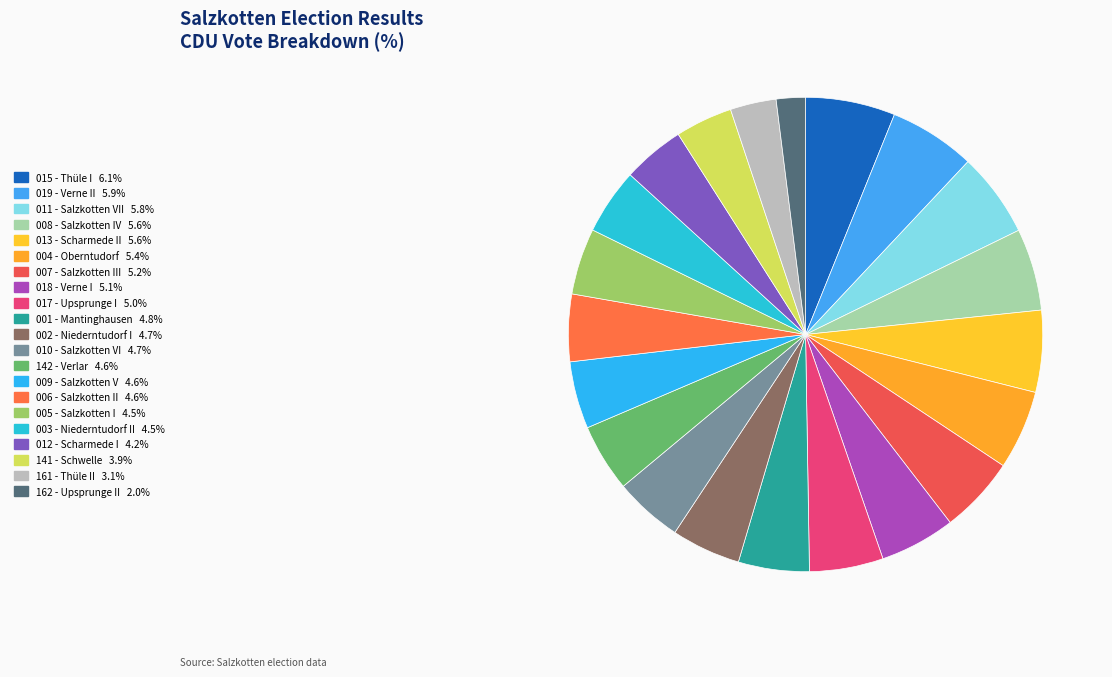

What is the smallest slice in the pie chart?

162 - Upsprunge II